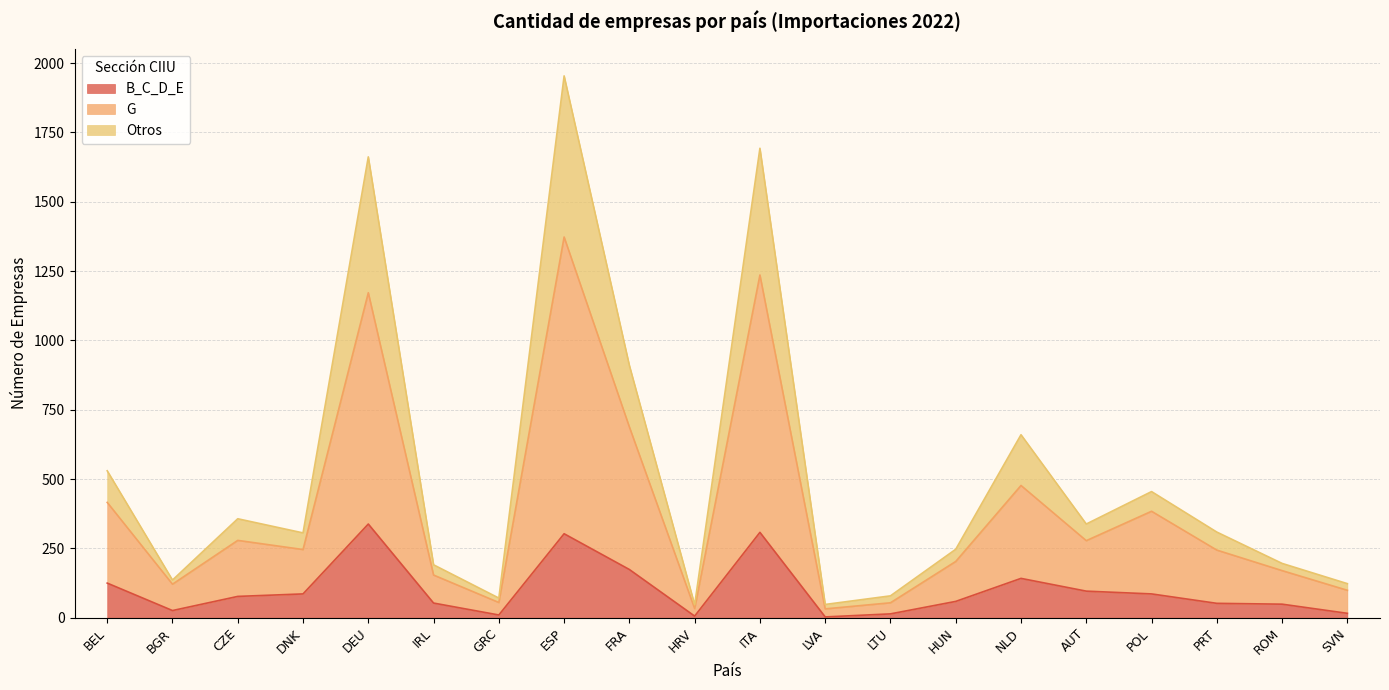

Is it true that B_C_D_E equals 241 at FRA?

False